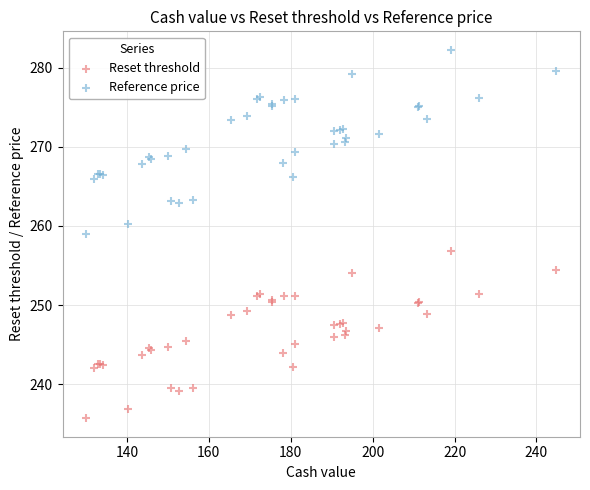

Which series reaches the maximum Y coordinate?

Reference price